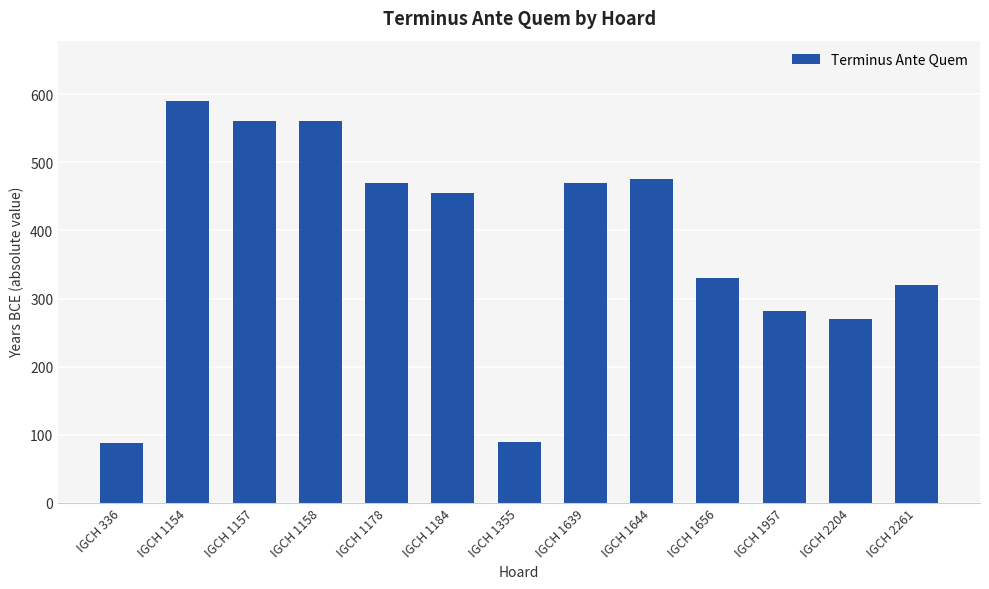

What is the value of the 13th bar from the left?

320